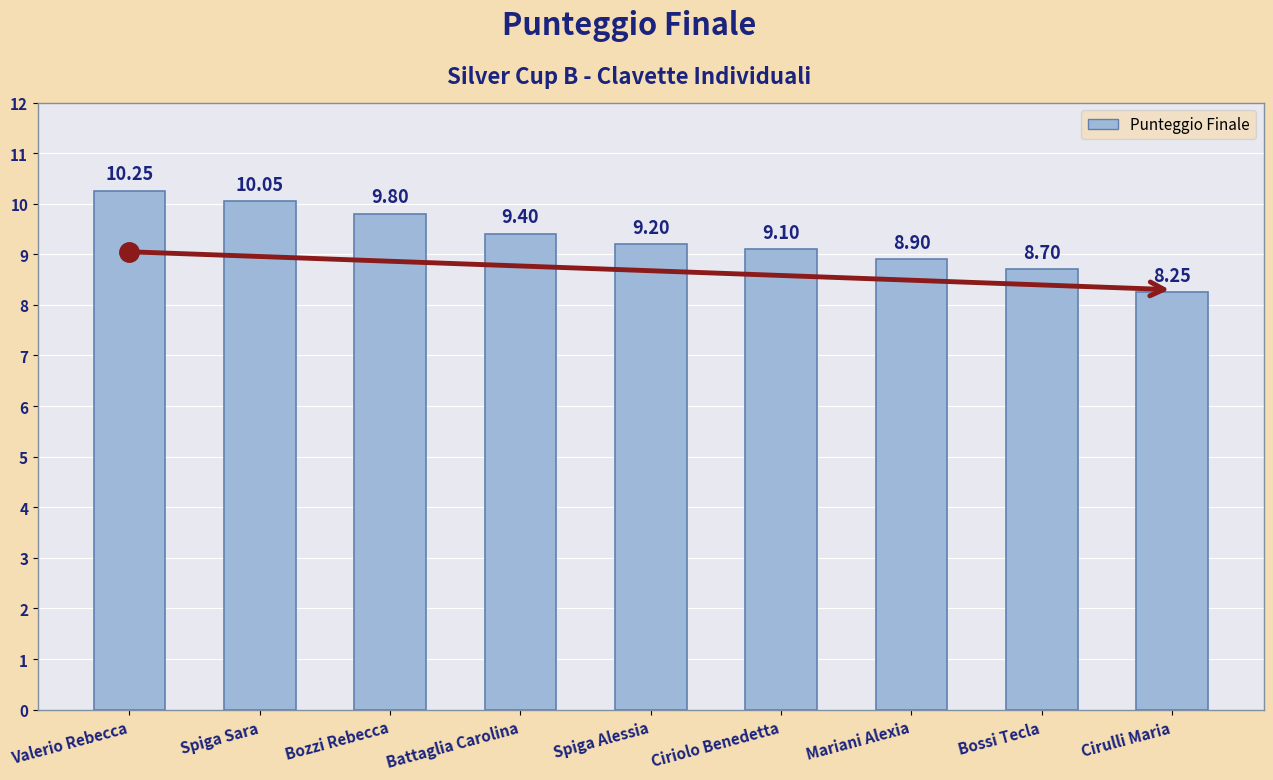

What is the difference between the maximum and minimum values?

2.0